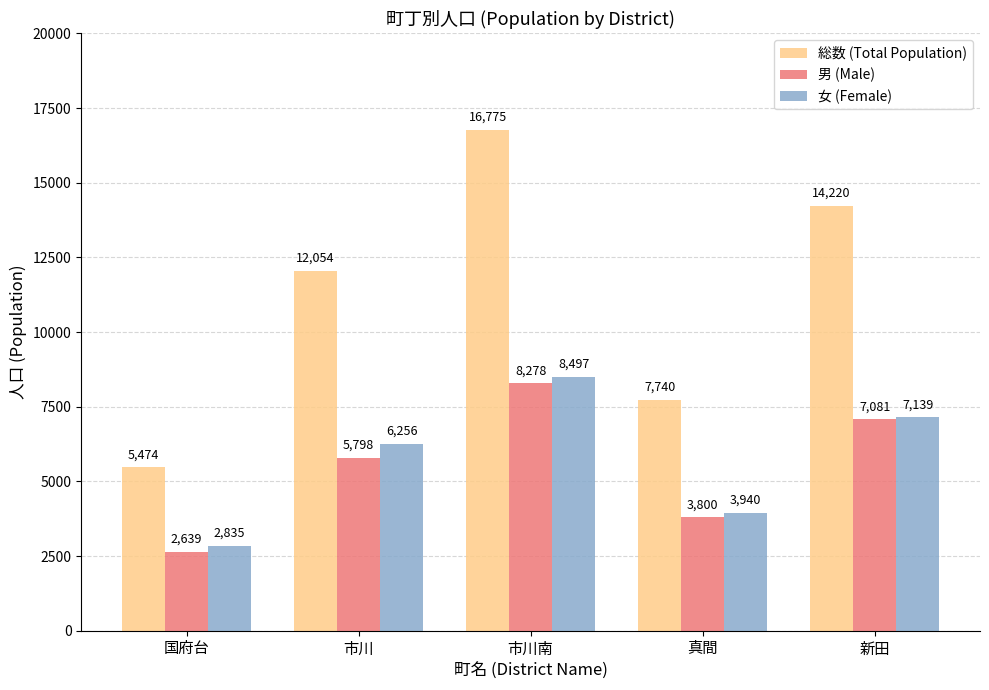

Are the bars grouped side by side (vs. stacked)?

Yes